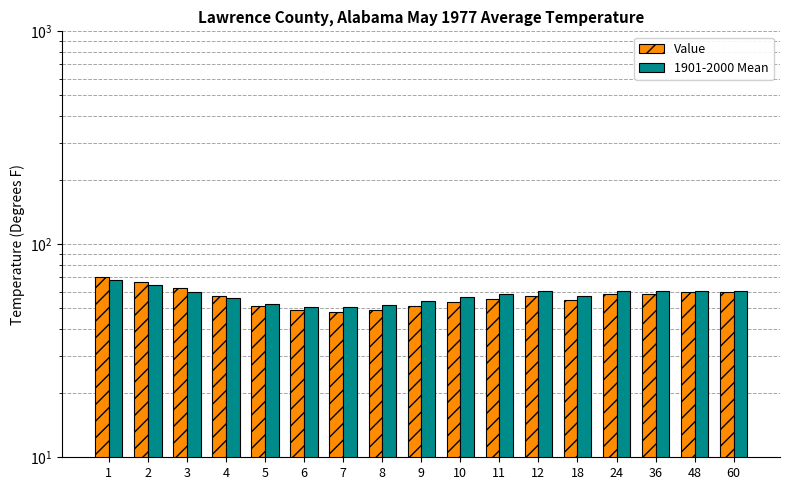

Which series has the largest range (max minus min)?

Value